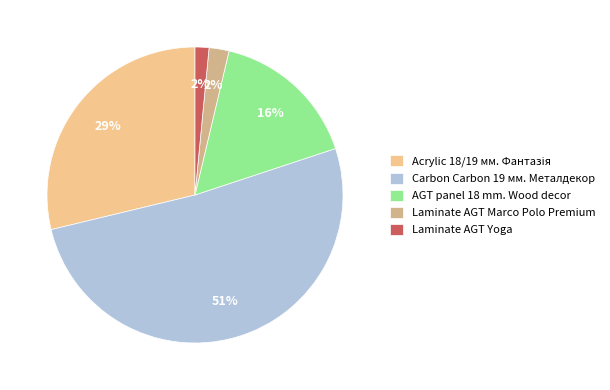

What is the largest slice in the pie chart?

Carbon Carbon 19 мм. Металдекор